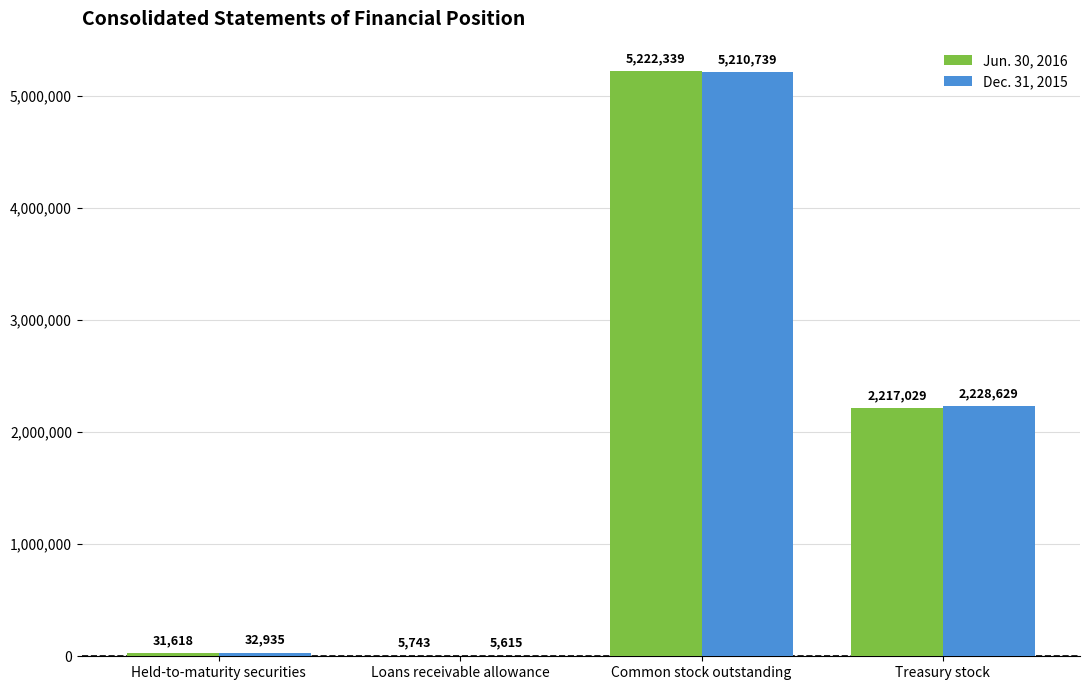

Is it true that Dec. 31, 2015 equals 2228629 at Treasury stock?

True